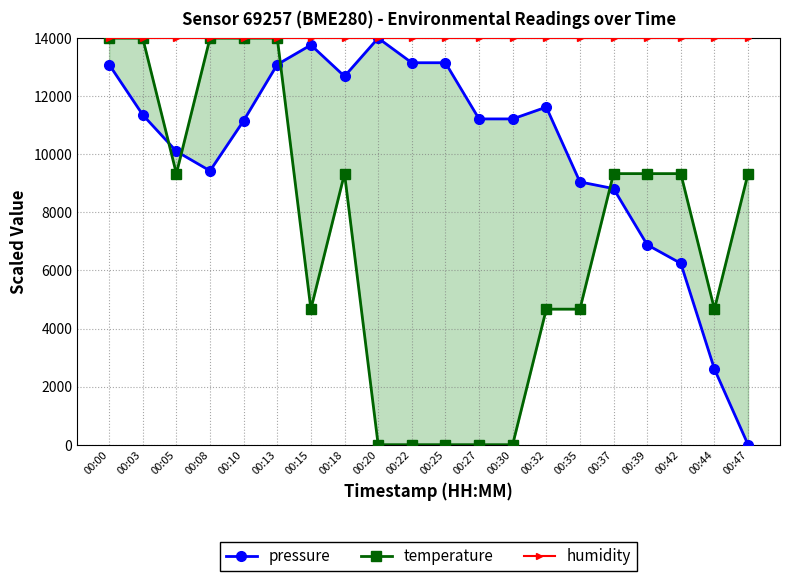

The value of temperature at 00:18 is 4470.0. True or false?

False